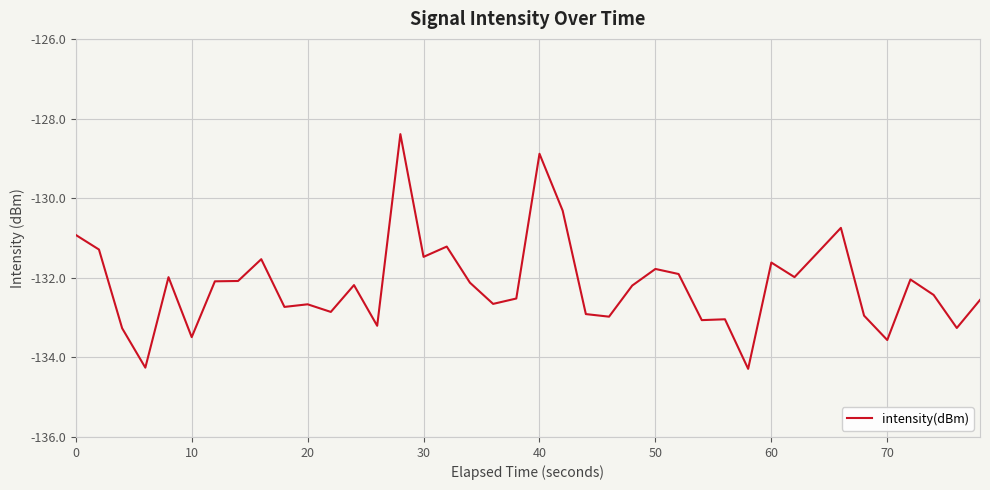

What is the difference between the maximum and minimum values?

5.9